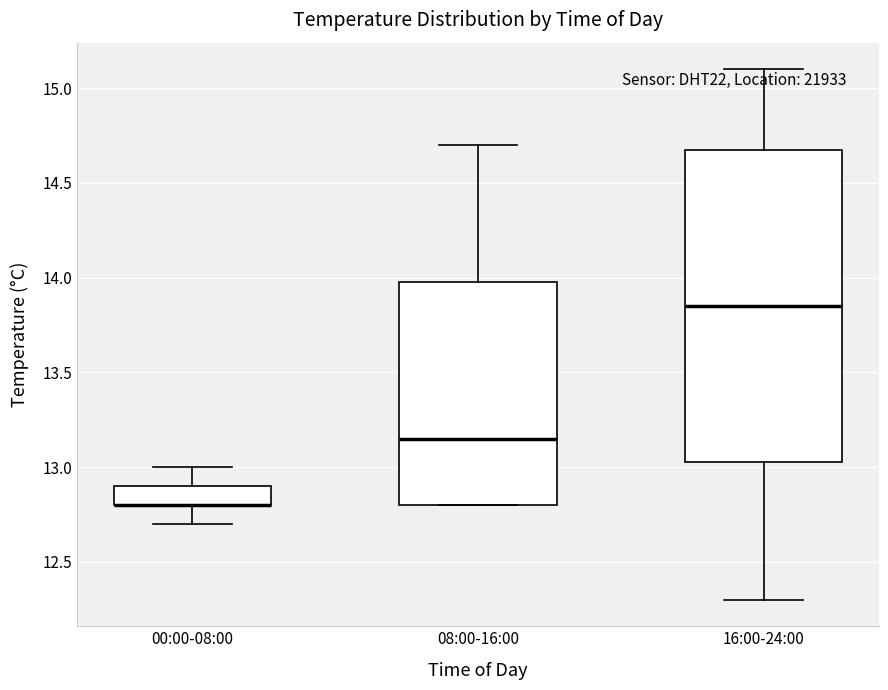

Reading left to right, read every box against the y-axis: the position of its median line, the range the box covers, and the ends of its whiskers. The values are not printed on the chart, so give them approximately, as read against the axis.

00:00-08:00: median 12.80 (drawn on the box's lower edge), box 12.80 to 12.90, whiskers 12.70 to 13.00
08:00-16:00: median 13.15, box 12.80 to 14.00, whiskers 12.80 to 14.70
16:00-24:00: median 13.85, box 13.05 to 14.70, whiskers 12.30 to 15.10